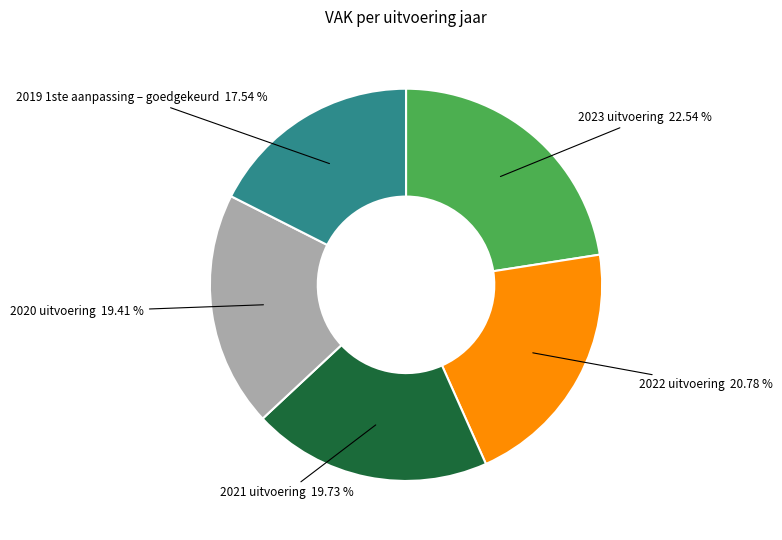

Is 2020 uitvoering the majority of the pie?

No